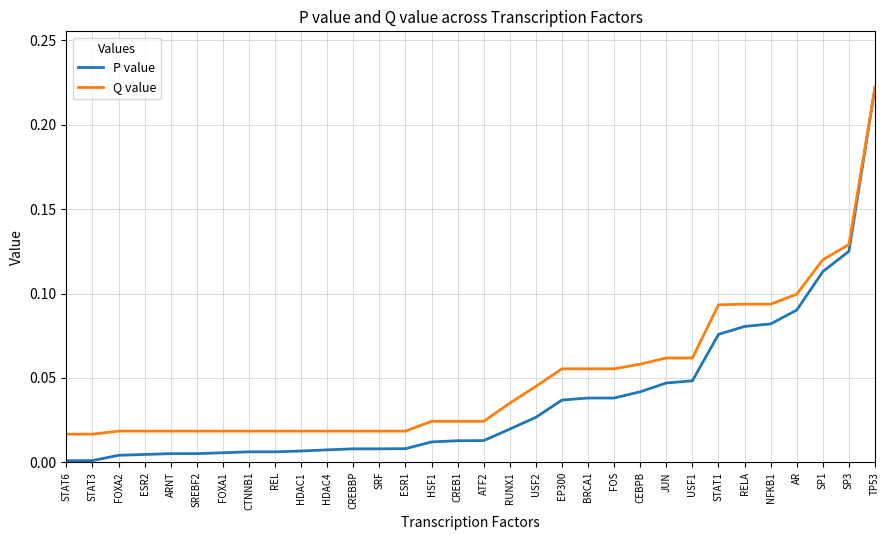

What position from the right is SREBF2?

27